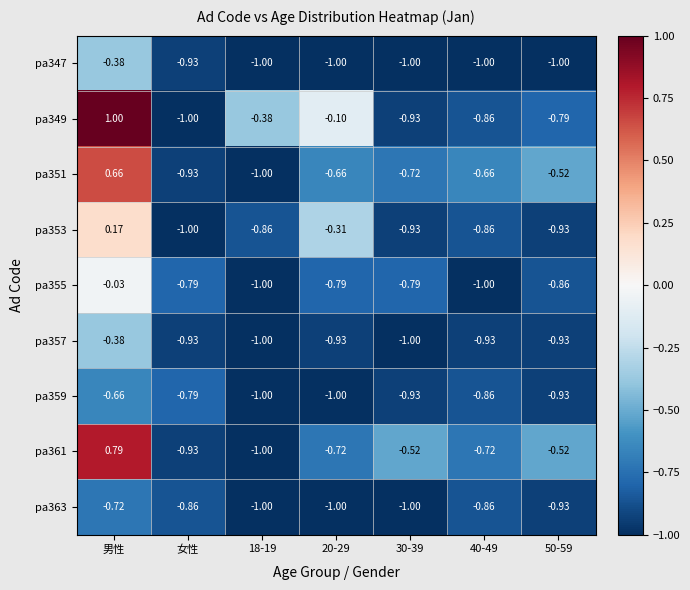

At which label does pa349 reach its minimum?

女性